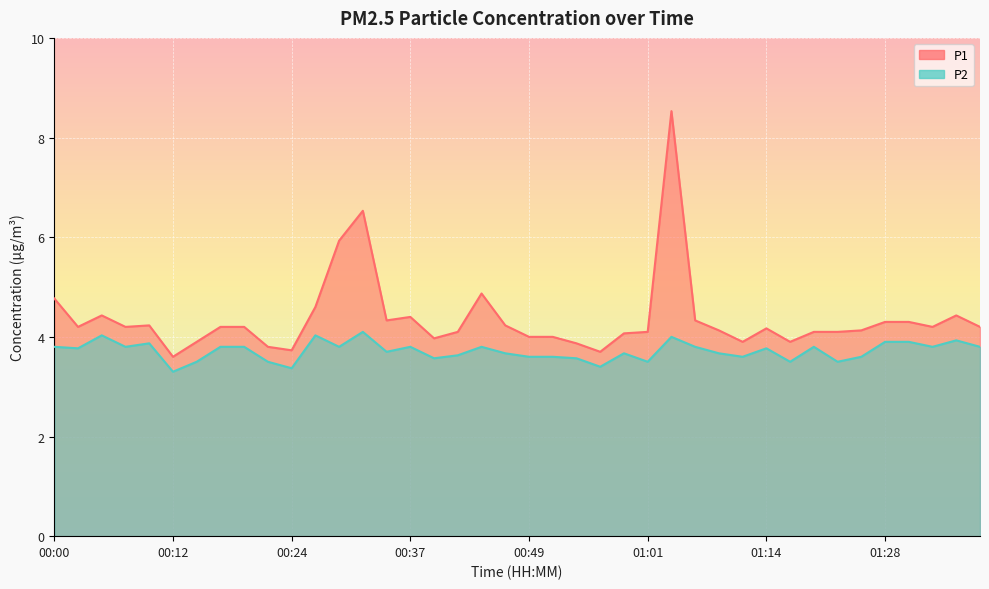

What are all the series names shown in the legend?

P1, P2